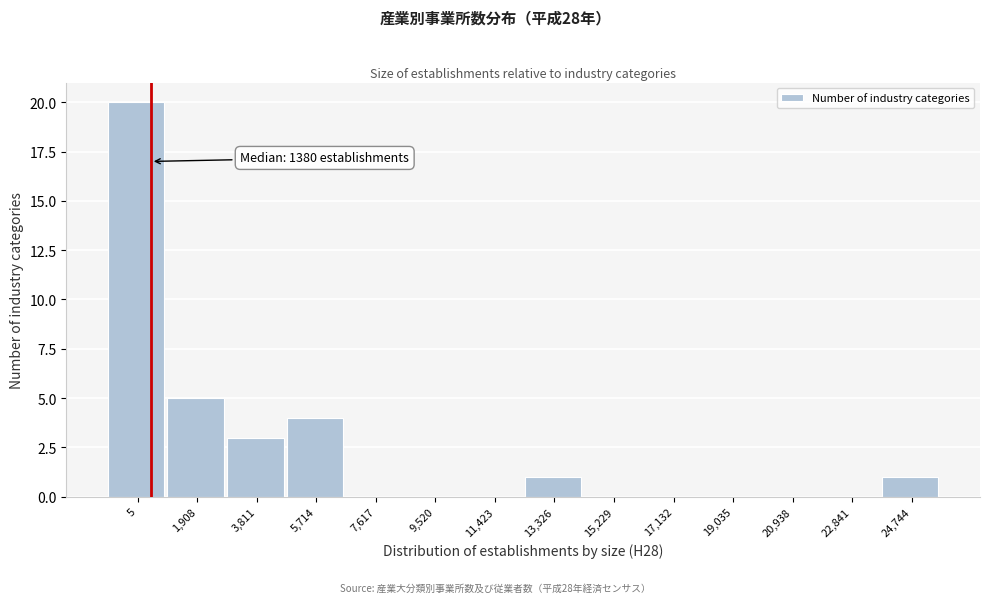

Reading right to left, transcribe all the data shown in this chart.

24,744=1	22,841=0	20,938=0	19,035=0	17,132=0	15,229=0	13,326=1	11,423=0	9,520=0	7,617=0	5,714=4	3,811=3	1,908=5	5=20